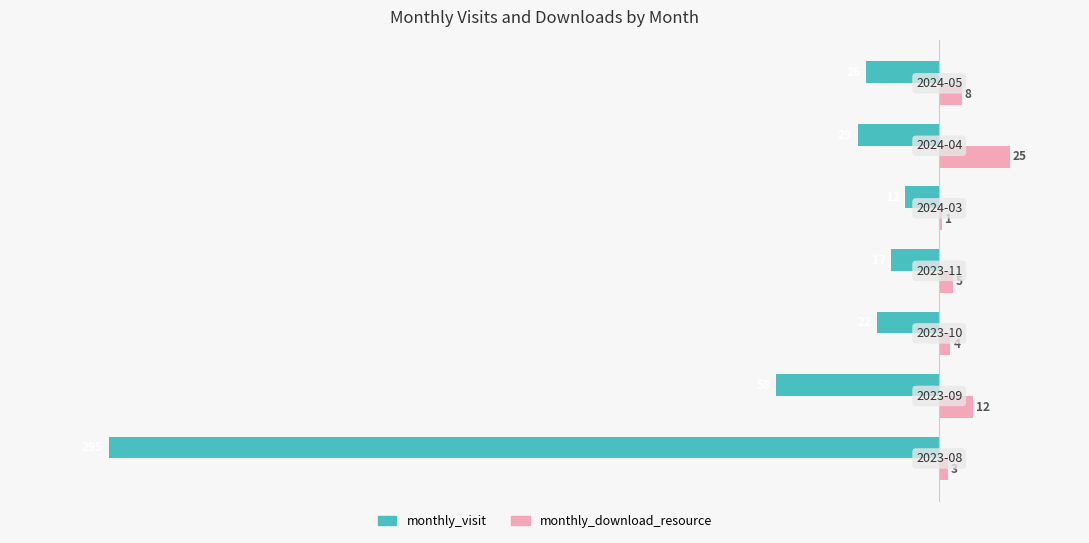

Which series has the largest total across all categories?

monthly_download_resource